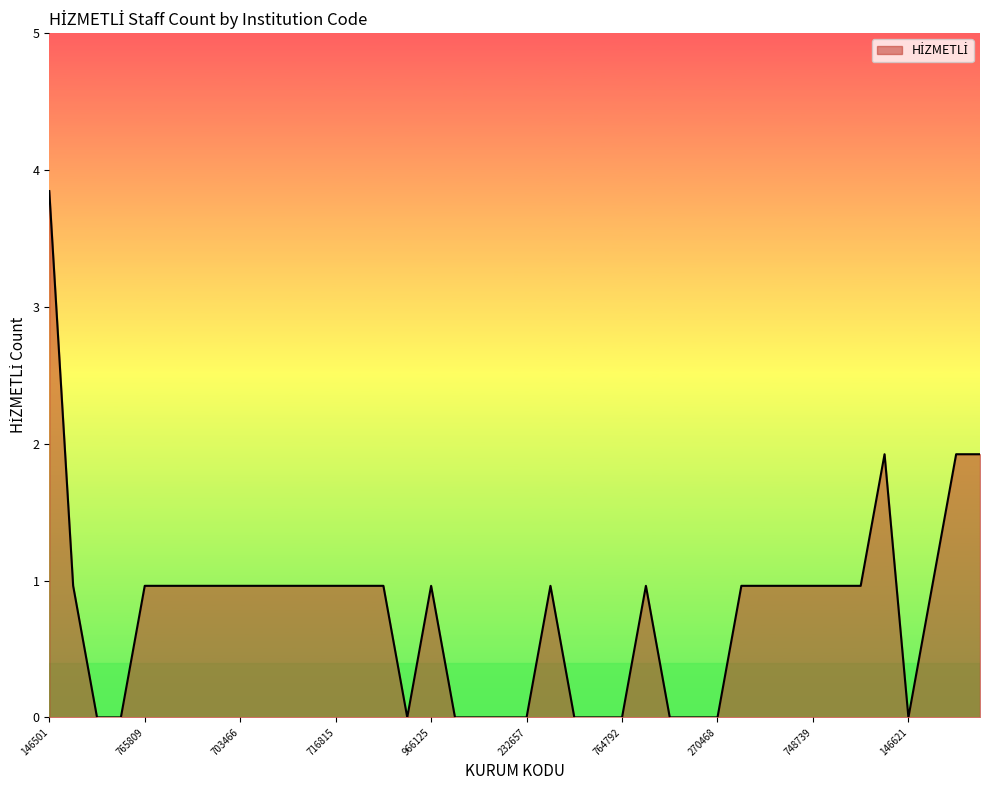

Does the chart display data point markers on the line(s)?

No